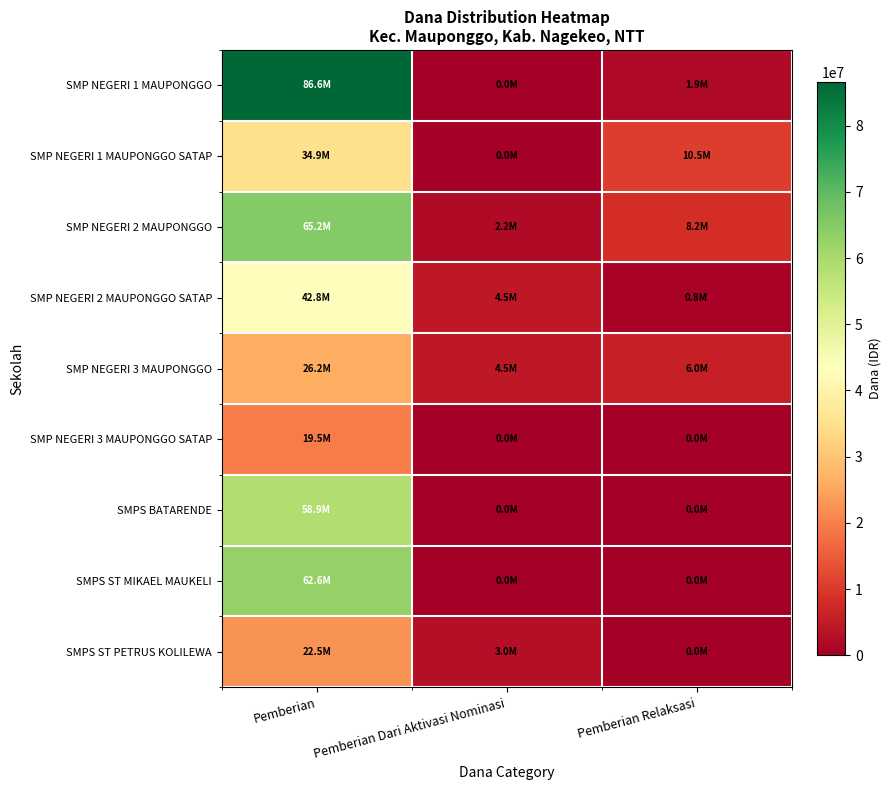

At how many categories does at least one series exceed 48776624?

1